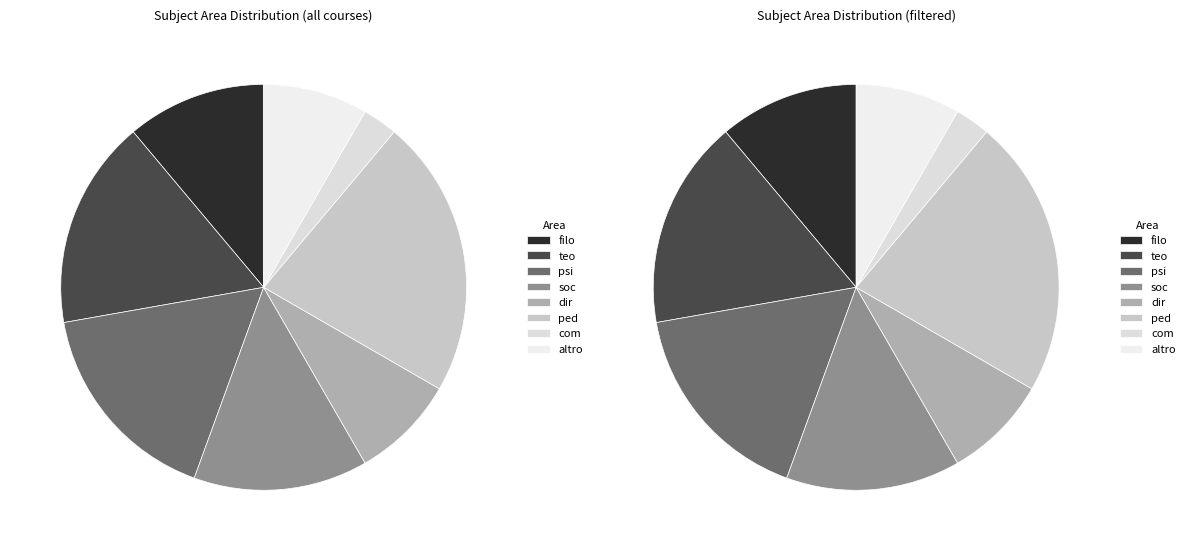

Which has a higher value, filo or altro?

filo